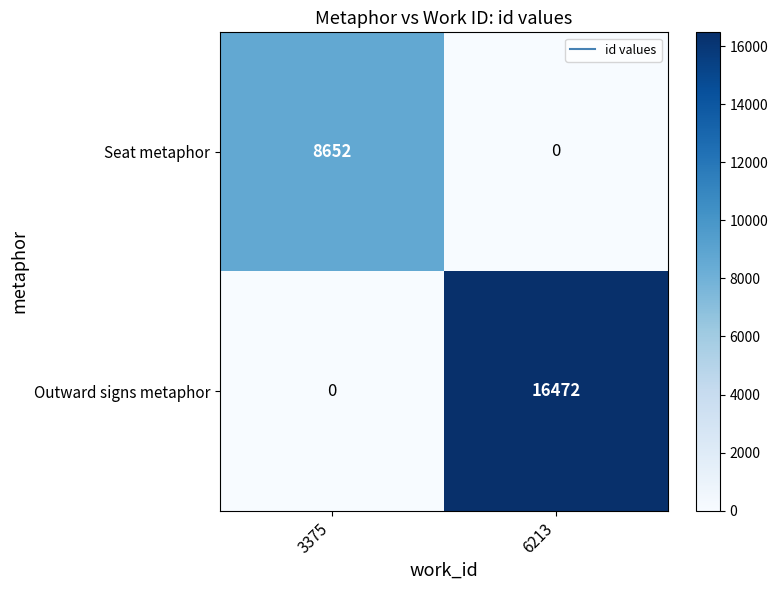

Which series has the largest total across all categories?

Outward signs metaphor